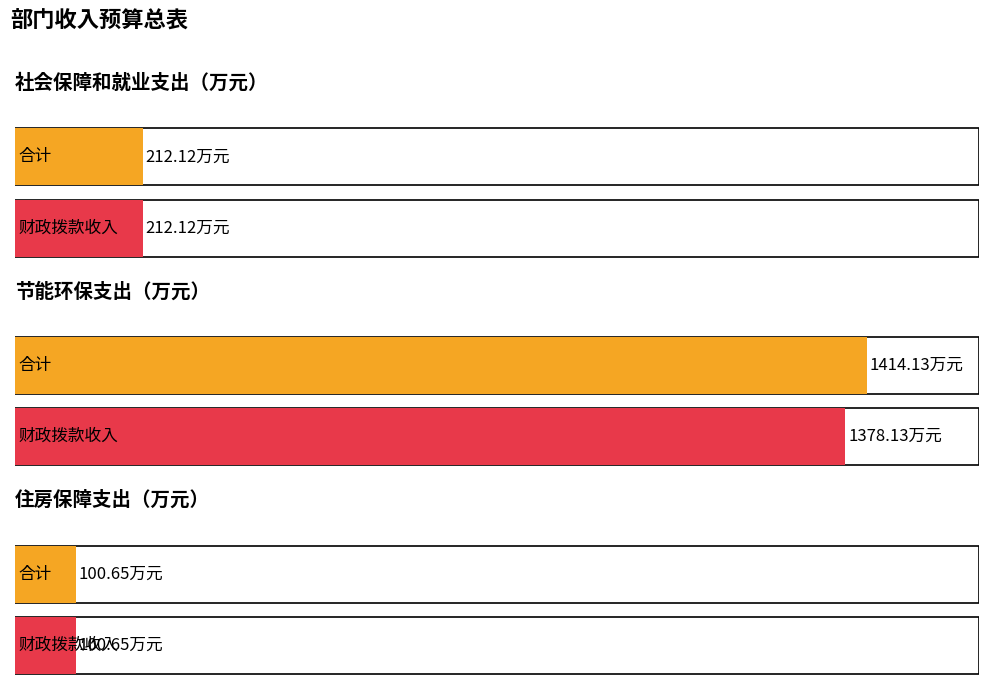

Is it true that 财政拨款收入 equals 50.7 at 社会保障和就业支出?

False